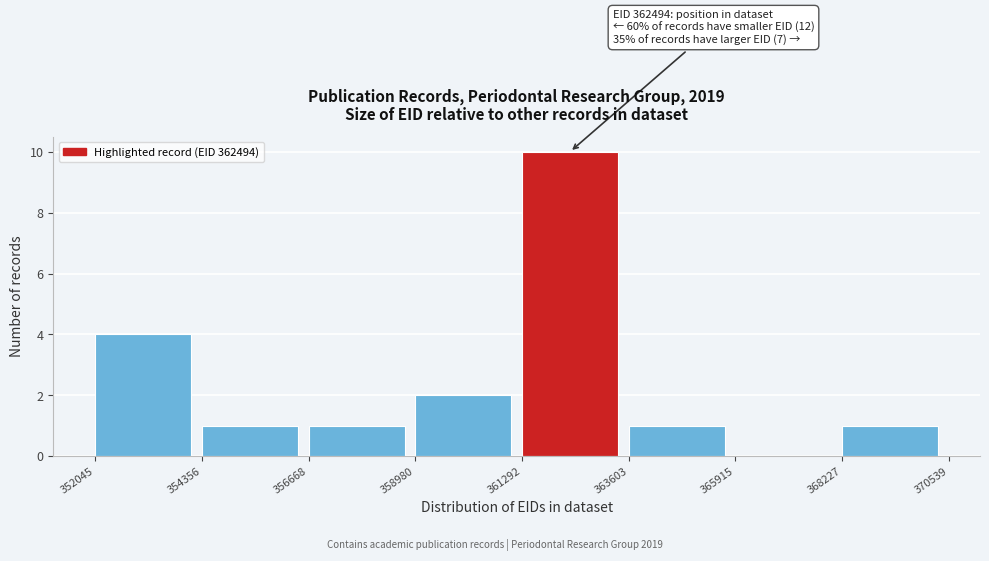

Over which range of the x-axis is the bar tallest?

361292 to 363603